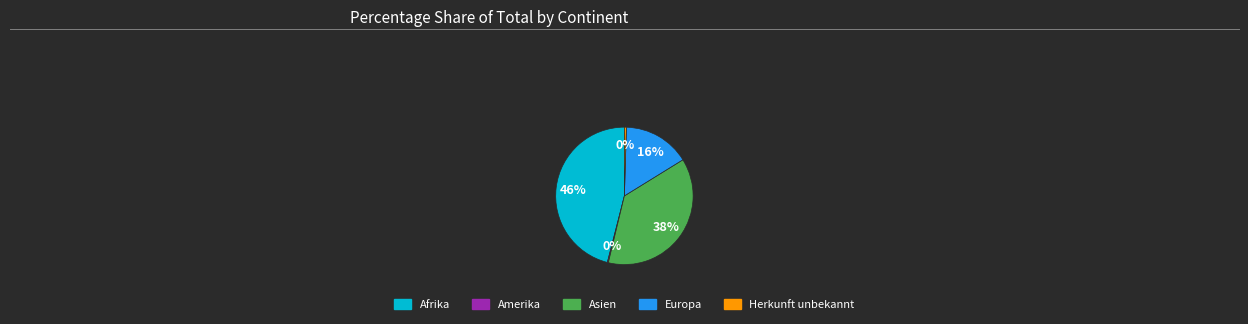

To the nearest percent, what is the average slice percentage?

20%